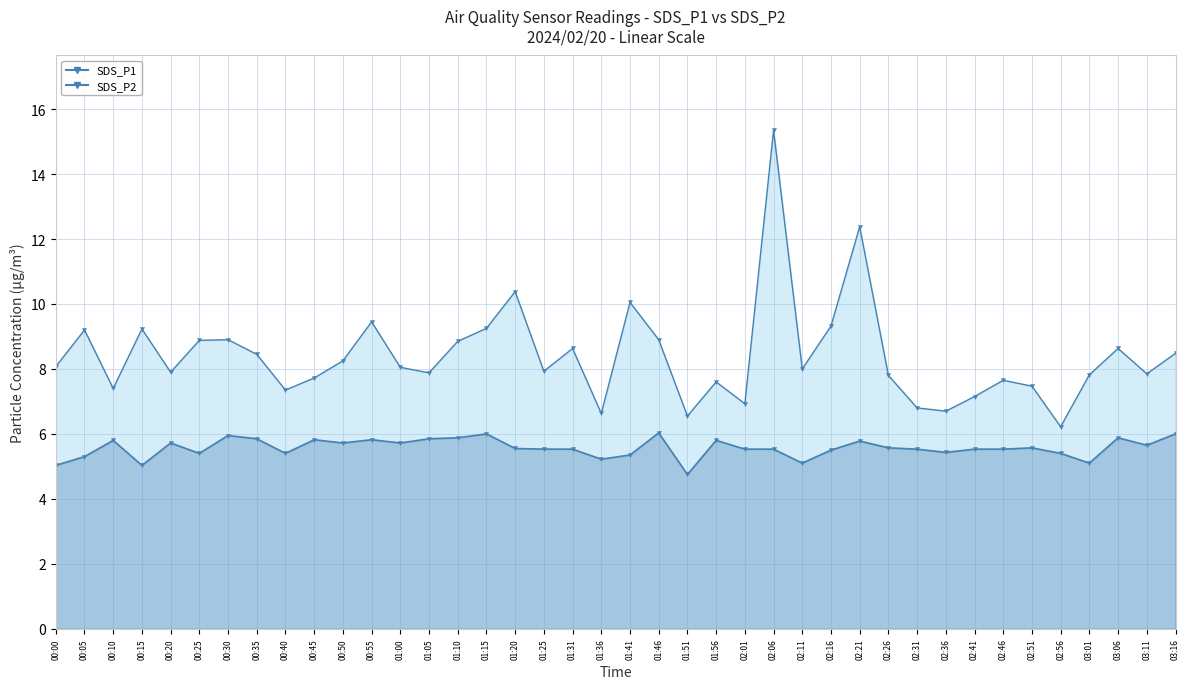

Which category has the highest value across all series?

02:06